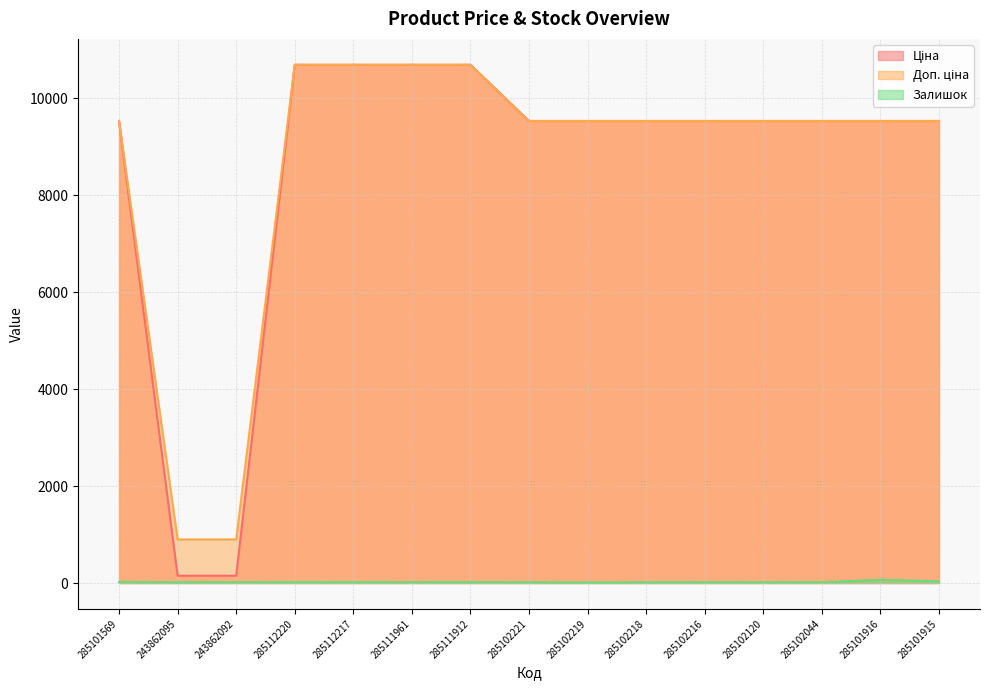

True or false: Залишок and Ціна intersect in this chart.

False